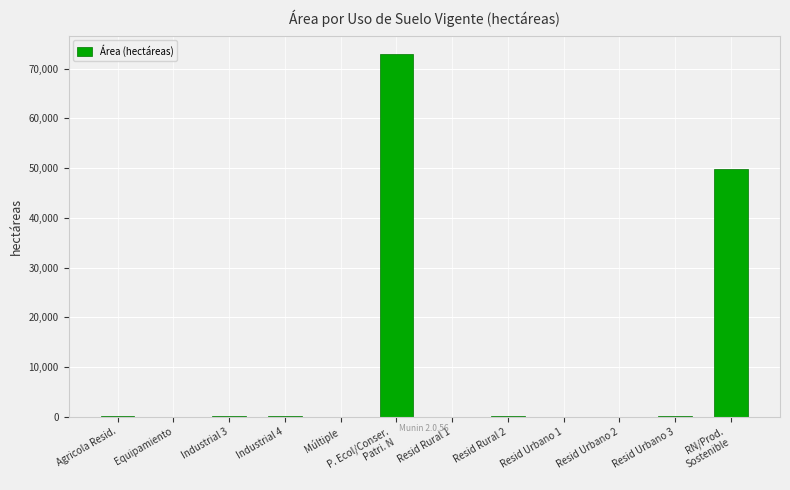

Are the bars grouped side by side (vs. stacked)?

No